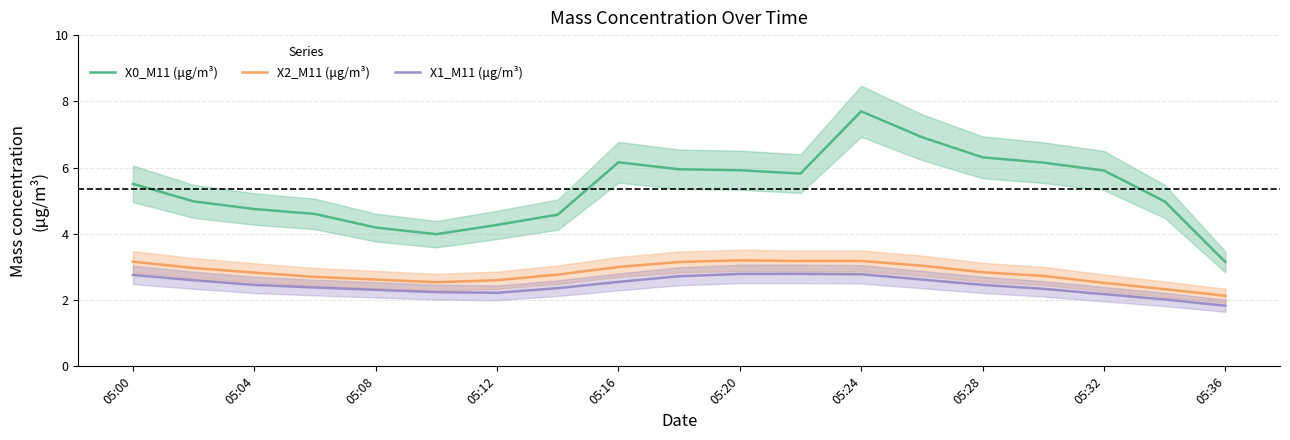

At which label does X1_M11 (μg/m³) reach its minimum?

05:36